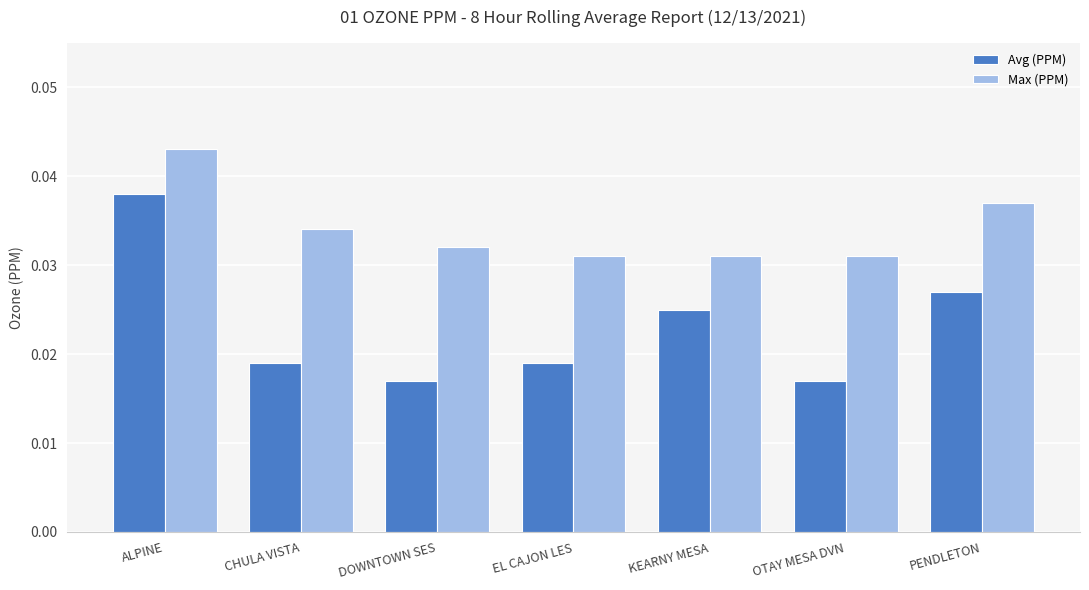

At how many categories does at least one series exceed 0?

7